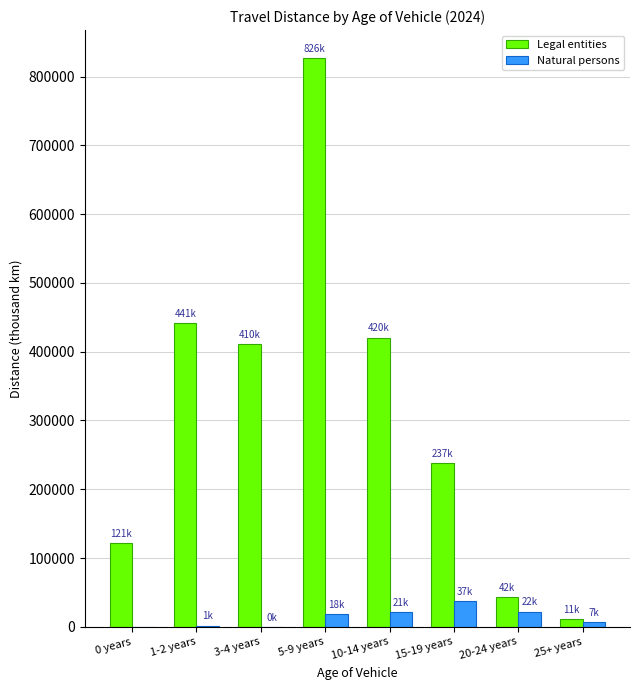

What is the average value of the Natural persons series?

13508